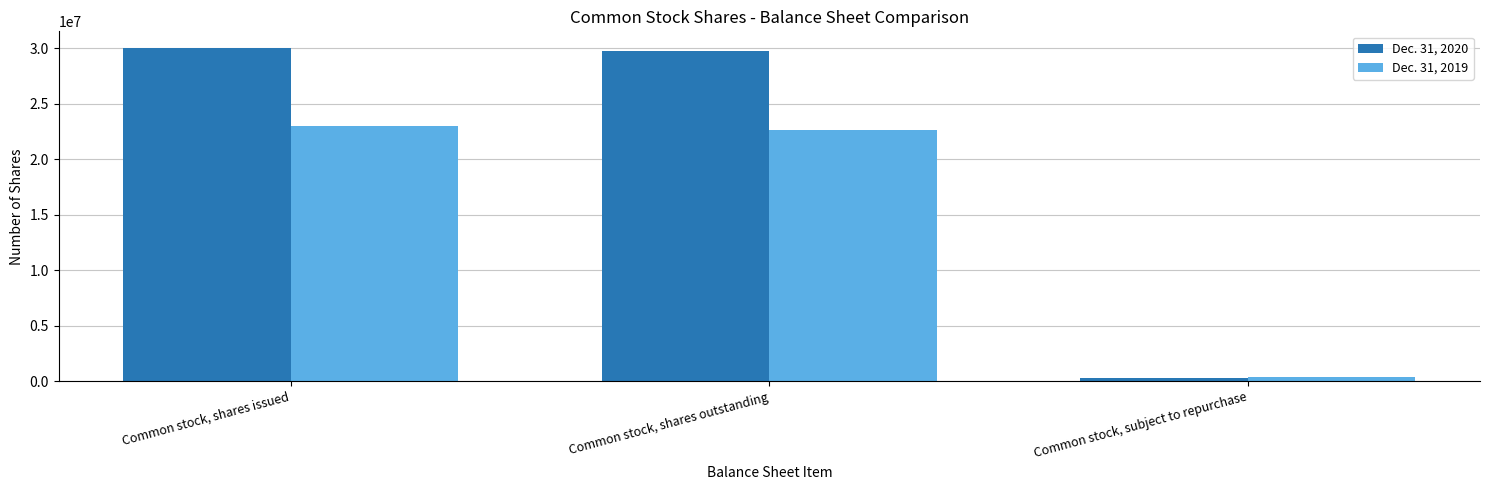

How many series are shown in this chart?

2